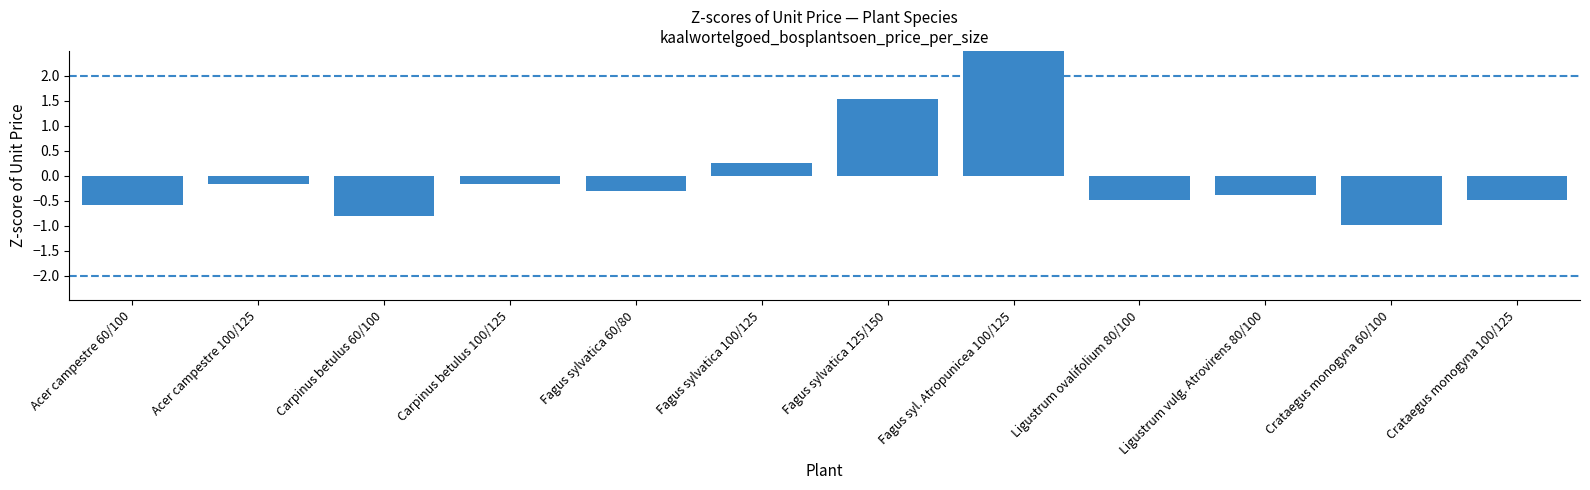

List the labels in order of value, smallest first.

Crataegus monogyna 60/100, Carpinus betulus 60/100, Acer campestre 60/100, Ligustrum ovalifolium 80/100, Crataegus monogyna 100/125, Ligustrum vulg. Atrovirens 80/100, Fagus sylvatica 60/80, Acer campestre 100/125, Carpinus betulus 100/125, Fagus sylvatica 100/125, Fagus sylvatica 125/150, Fagus syl. Atropunicea 100/125